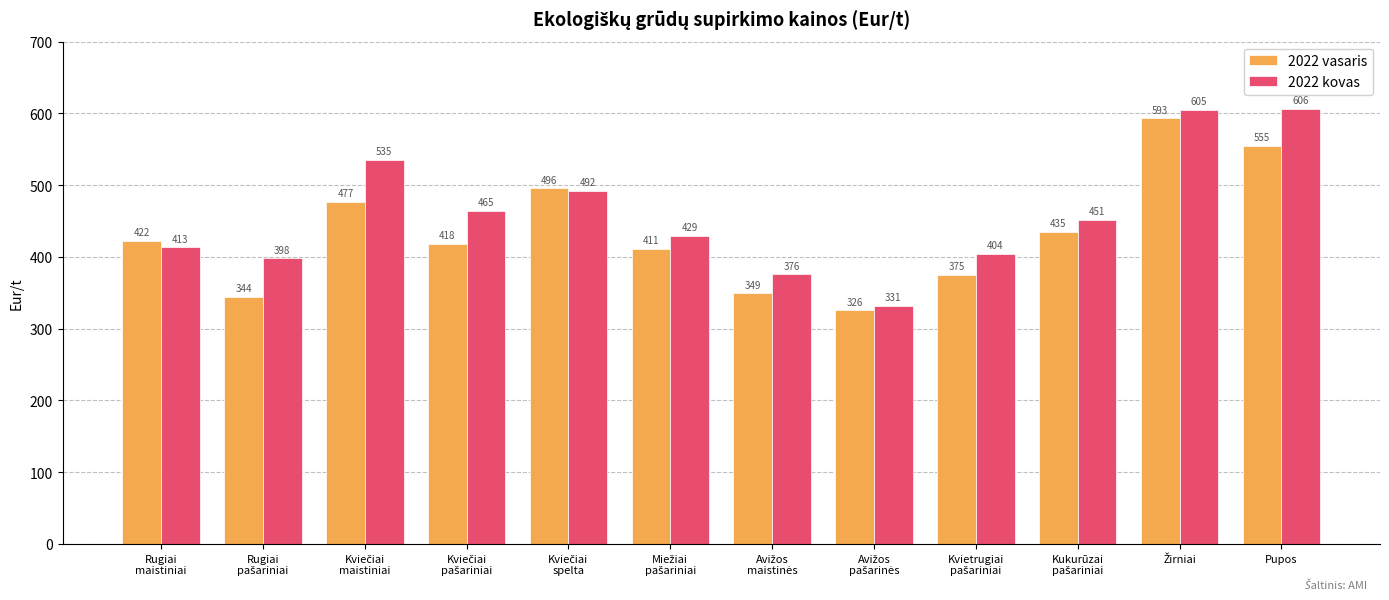

How many data points does each series have?

12